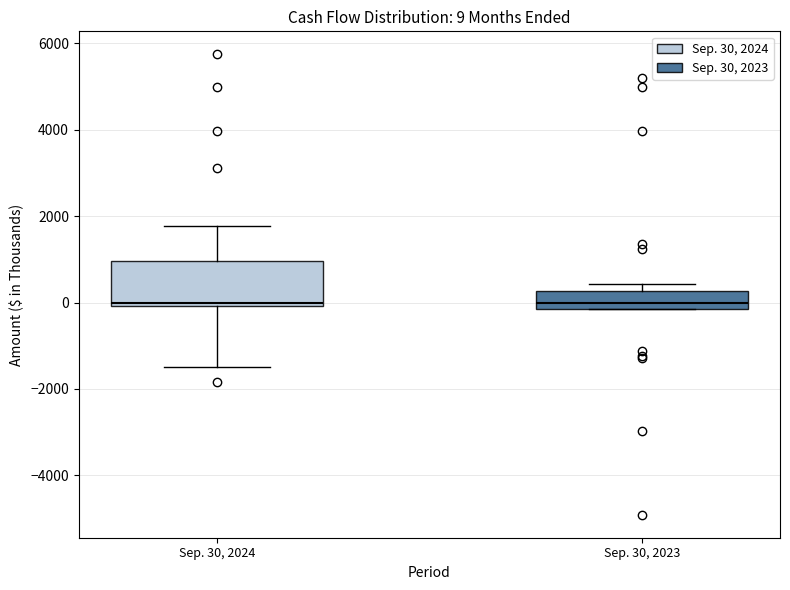

Which box is the tallest, from its lower edge to its upper edge?

Sep. 30, 2024